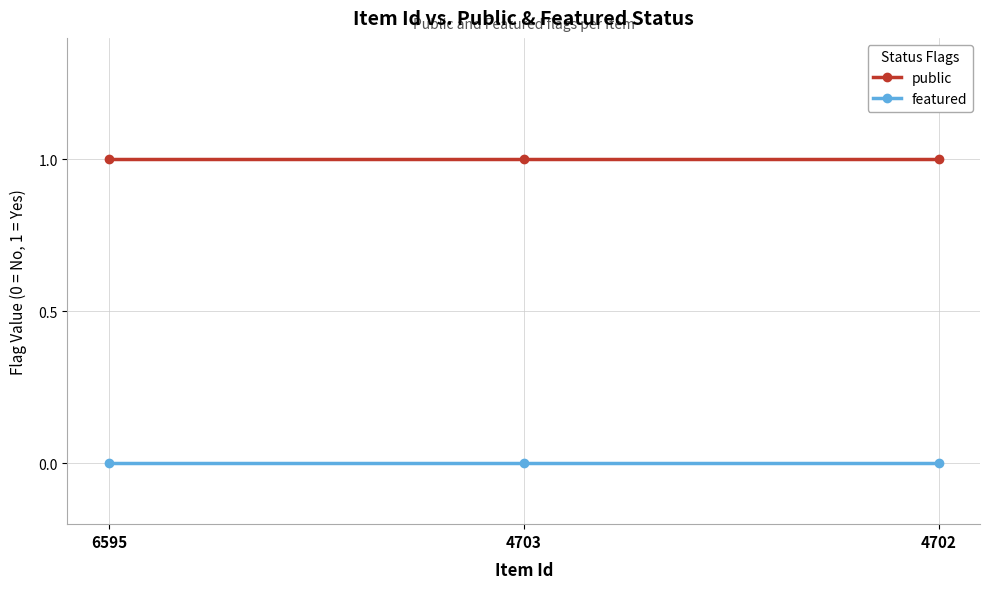

True or false: public has a value of 2 at 4702.

False